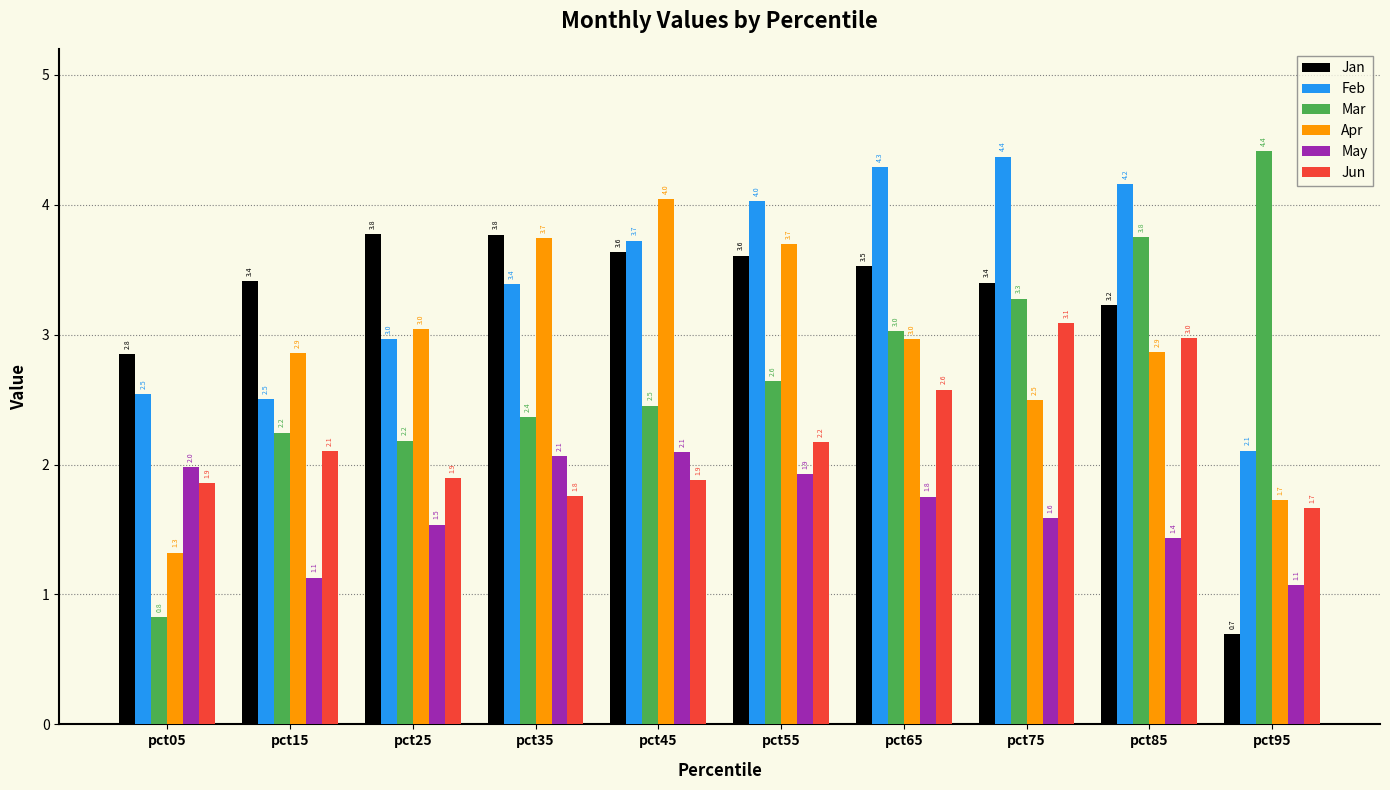

Read the Jan value at pct75.

3.4